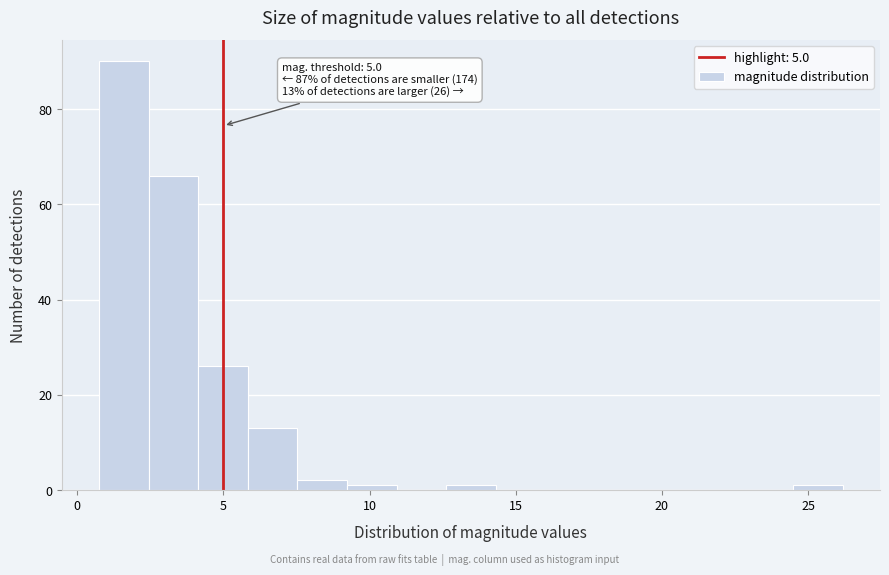

Around what value on the x-axis is the tallest bar? Give the approximate position of its centre, as read against the axis.

1.5